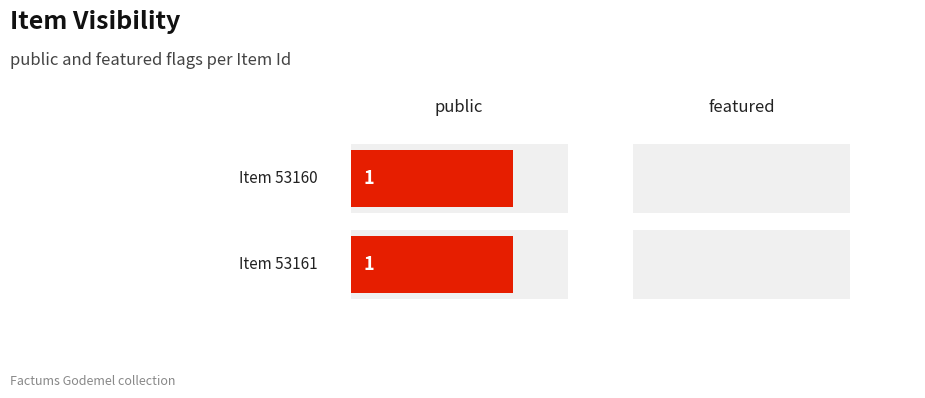

How many values in the 53161 series are below 1?

1